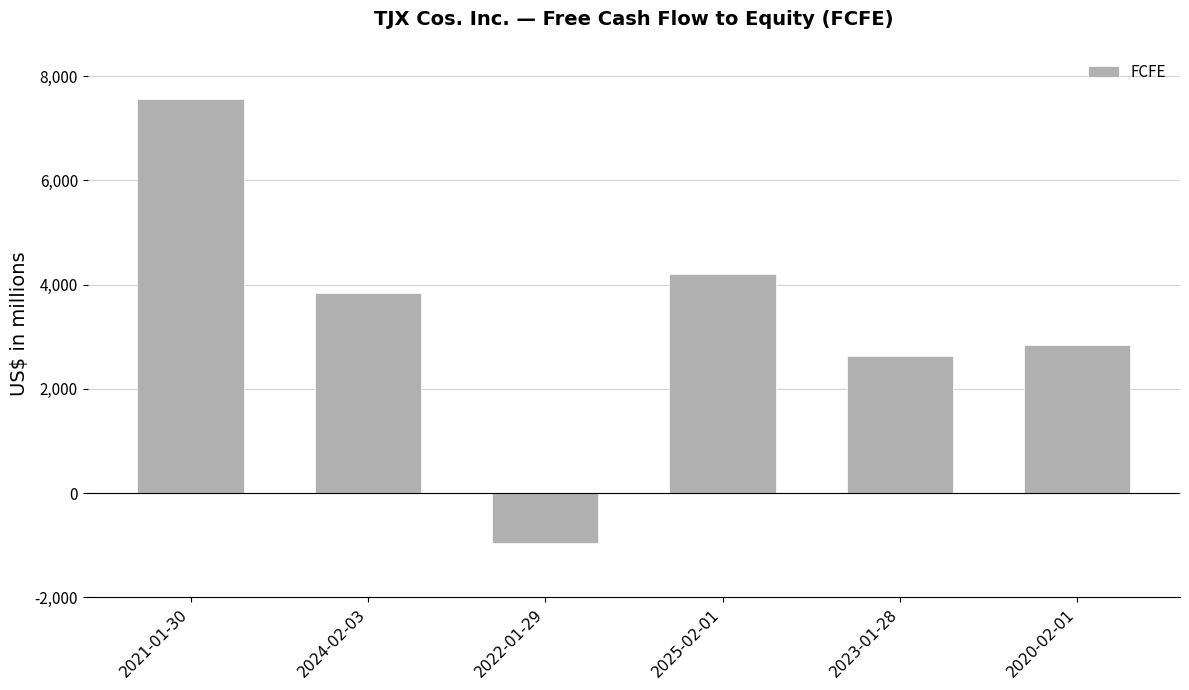

Rank the categories by value from lowest to highest.

2022-01-29, 2023-01-28, 2020-02-01, 2024-02-03, 2025-02-01, 2021-01-30